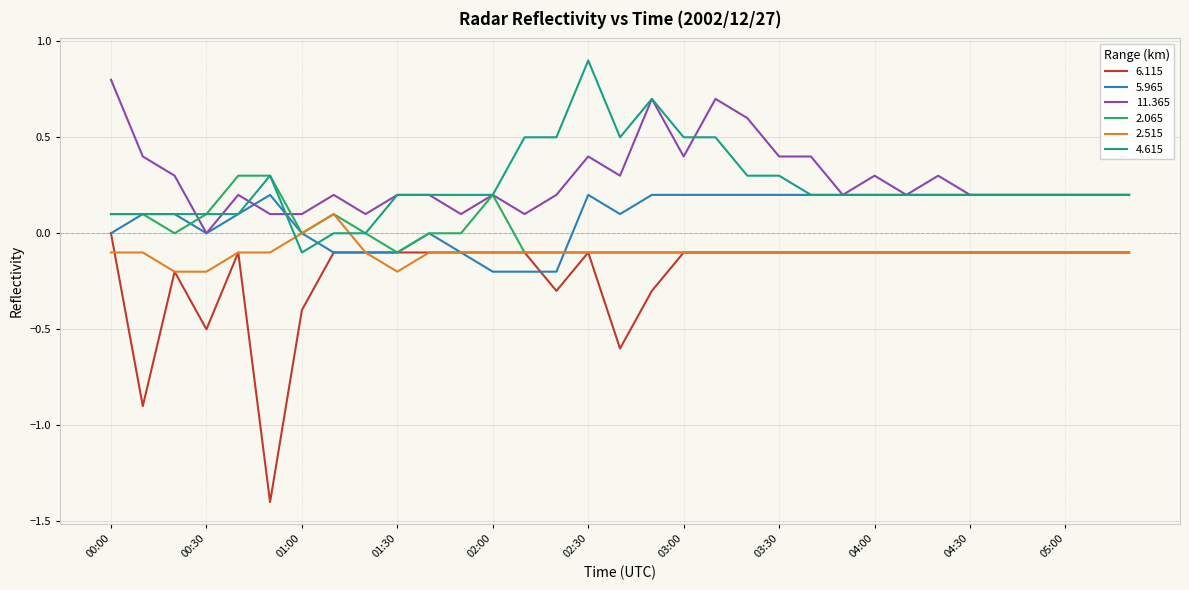

Which series has the widest spread of values?

6.115